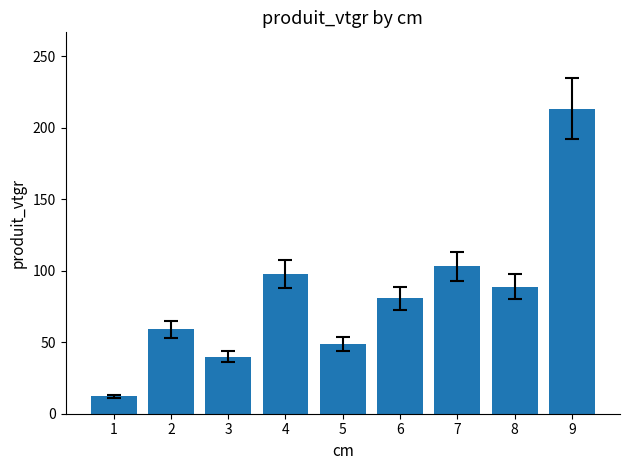

Rank the categories by value from highest to lowest.

9, 7, 4, 8, 6, 2, 5, 3, 1